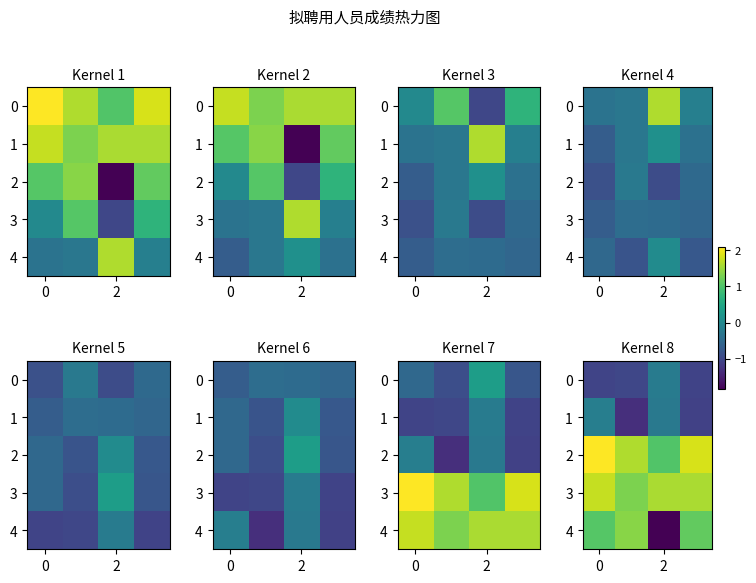

At how many categories does at least one series exceed 0?

4